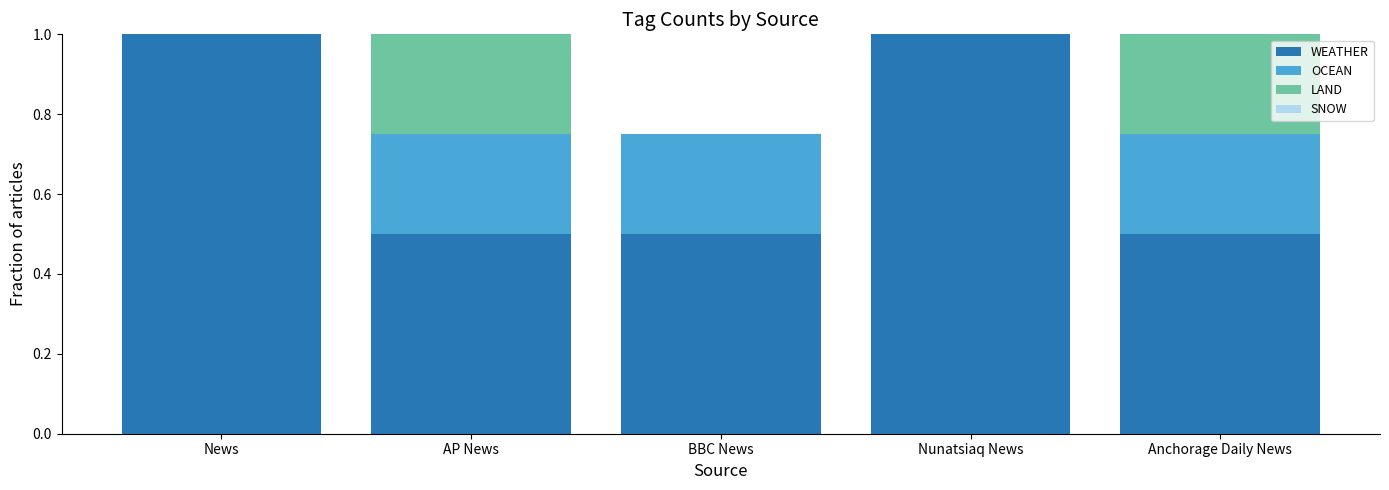

At how many categories does at least one series exceed 0?

5